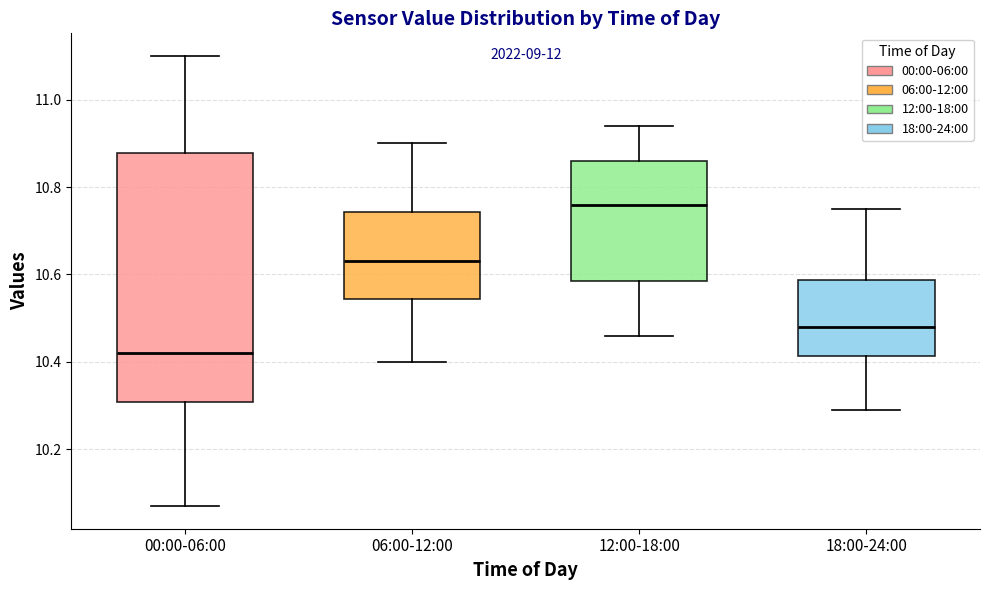

Where does the lower whisker of the box for 18:00-24:00 end on the y-axis? The values are not printed on the chart, so give them approximately, as read against the axis.

10.30